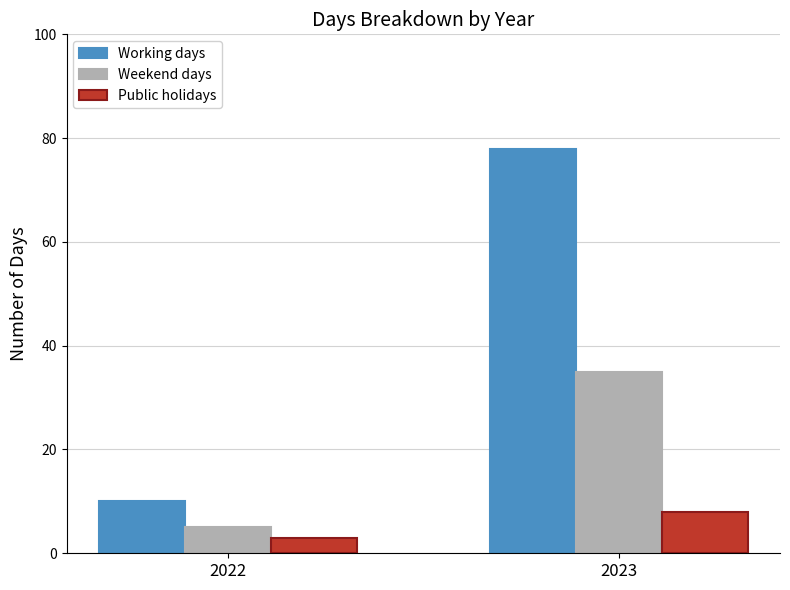

How many Working days values are between 10 and 78?

2